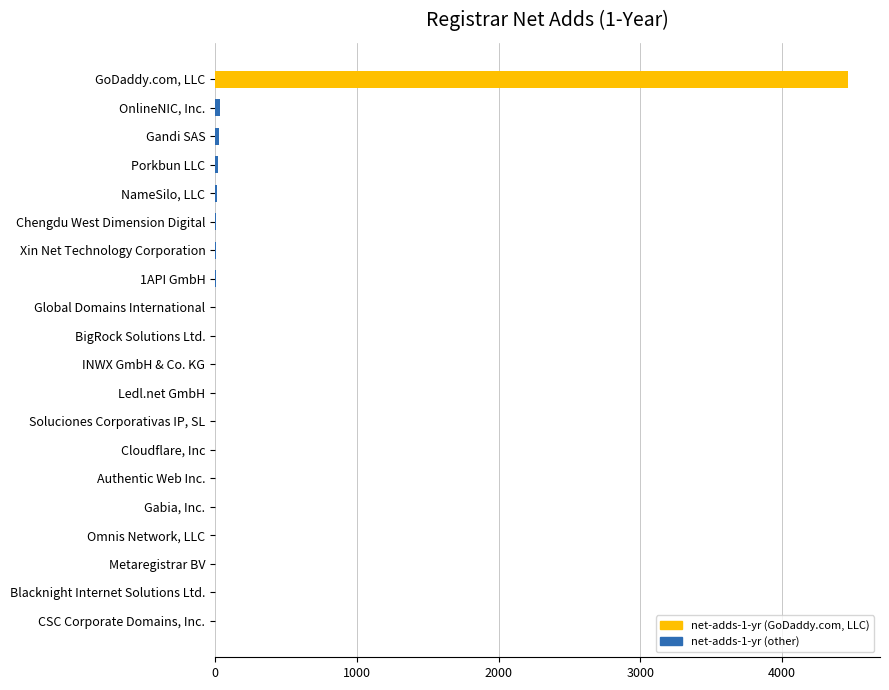

True or false: the data shows 0 at Gabia, Inc..

True